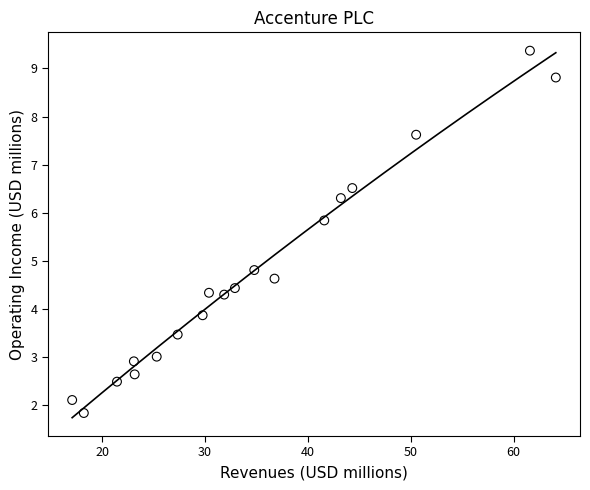

What Y value in the scatter plot is closest to 5?

4.8